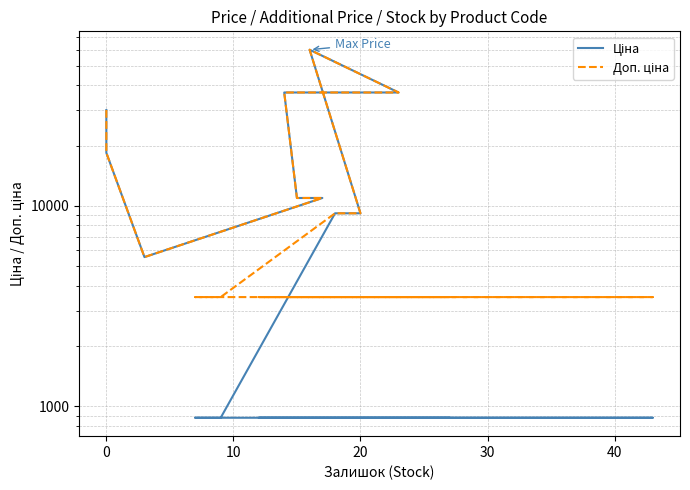

What is the sum of all Доп. ціна values?

286203.7